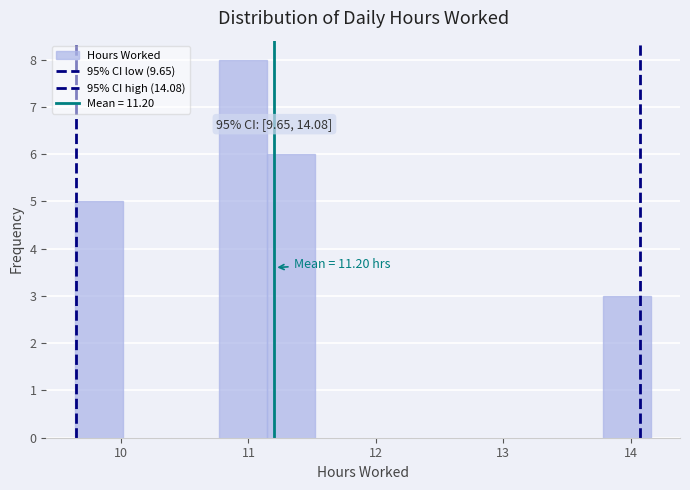

Around what value on the x-axis is the tallest bar? Give the approximate position of its centre, as read against the axis.

11.0